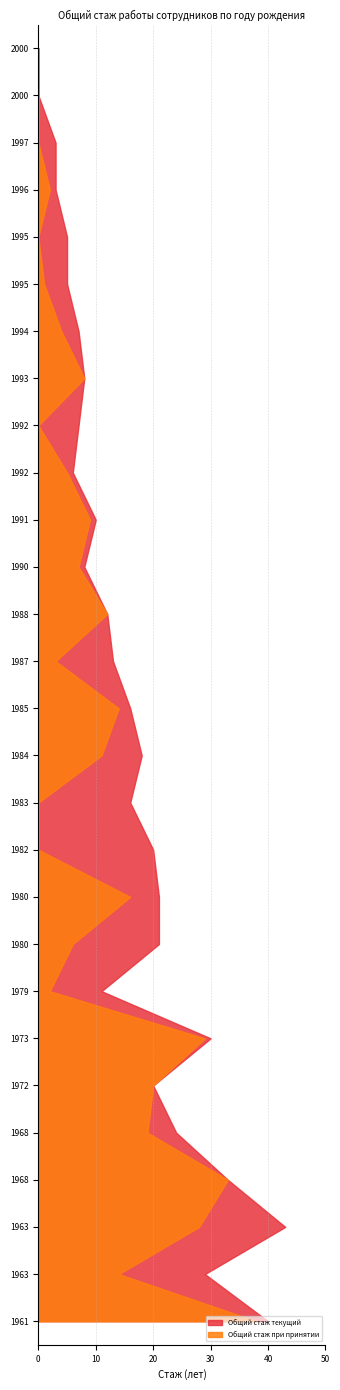

Reading right to left, what are all the values shown in this chart?

Общий стаж при принятии: 0	0	0	2	0	1	4	8	0	5	9	7	12	3	14	11	0	0	16	6	2	29	20	19	33	28	14	38
Общий стаж текущий: 0	0	3	3	5	5	7	8	7	6	10	8	12	13	16	18	16	20	21	21	11	30	20	24	33	43	29	40